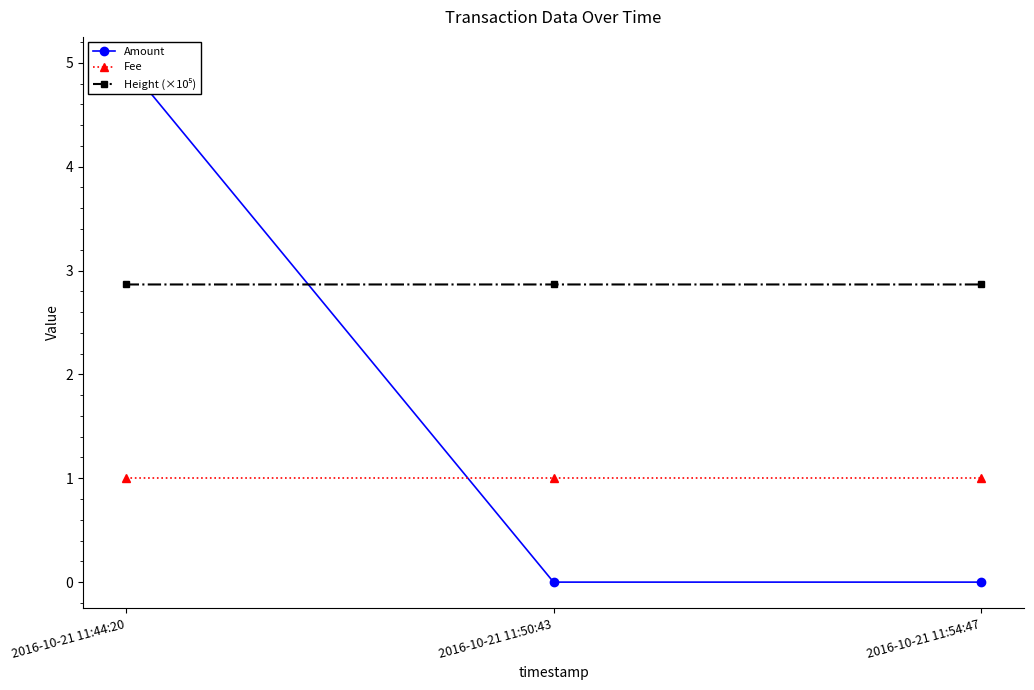

Count the number of data series in this chart.

3